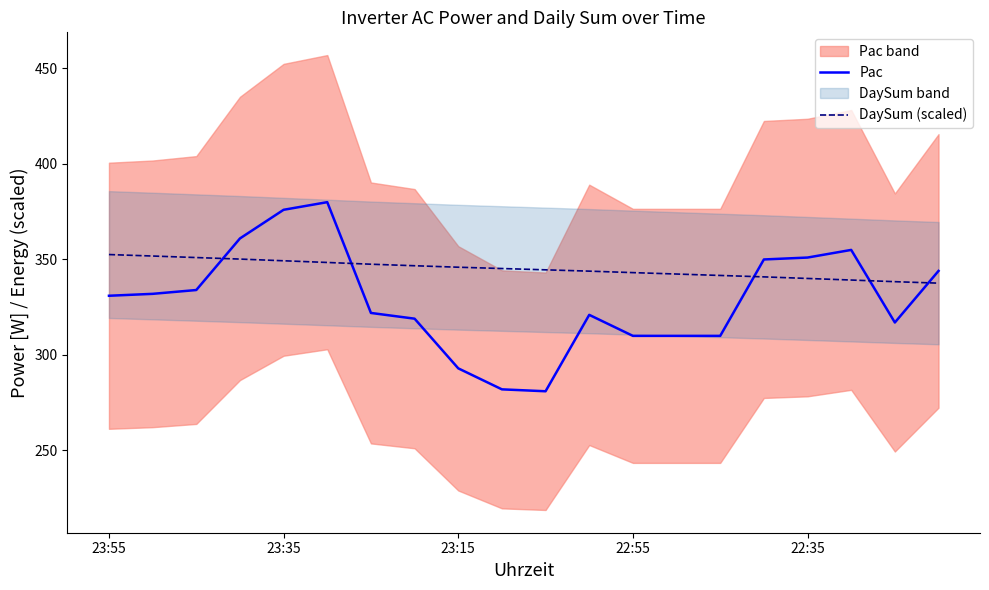

Is it true that DaySum (scaled) equals 345.3 at 9?

True